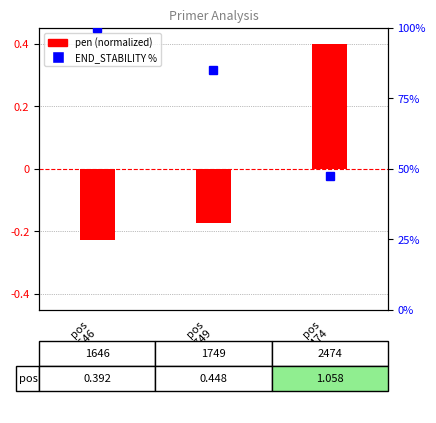

What are all the series names shown in the legend?

pen (normalized), END_STABILITY %